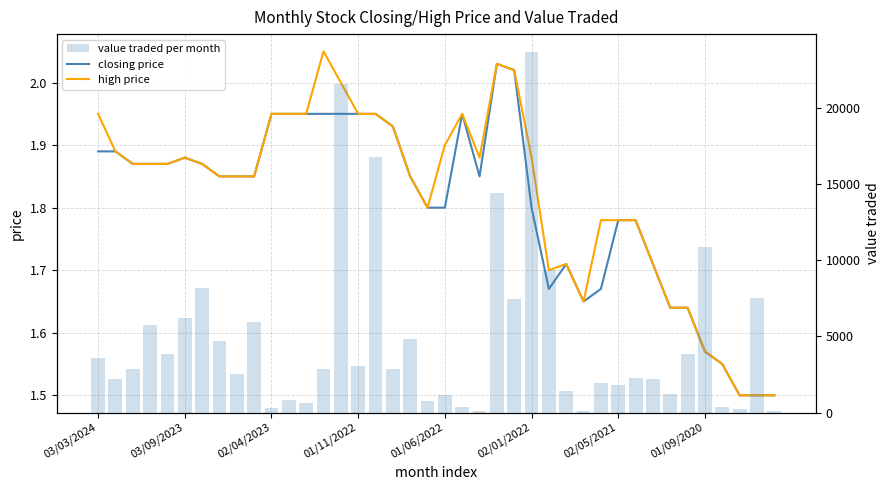

List the labels in order of value traded per month value, smallest first.

28, 39, 22, 37, 10, 36, 21, 12, 19, 11, 20, 33, 27, 30, 29, 32, 03/09/2023, 31, 8, 17, 13, 02/04/2023, 15, 03/03/2024, 01/06/2022, 34, 01/09/2020, 18, 01/11/2022, 9, 02/01/2022, 24, 38, 02/05/2021, 26, 35, 23, 16, 14, 25